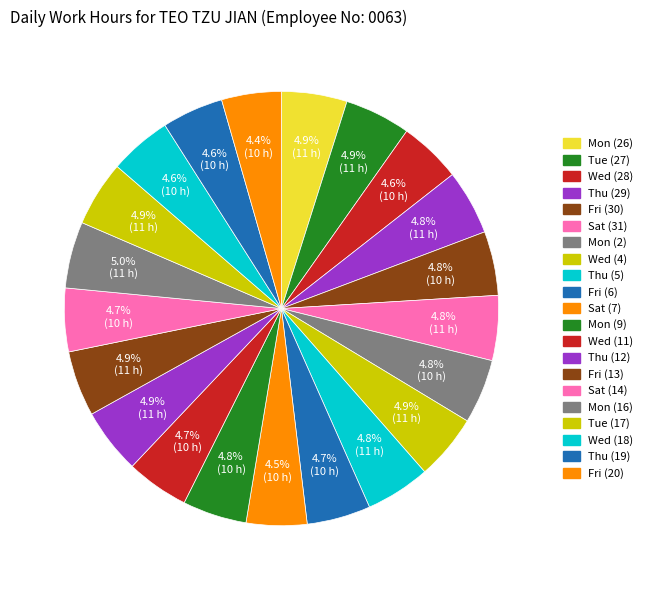

To the nearest percent, what is the combined percentage of Fri (20) and Sat (7)?

9%